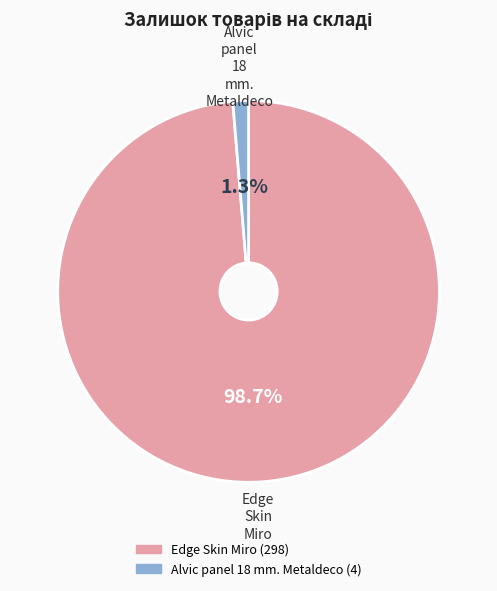

Is Alvic panel 18 mm. Metaldeco the majority of the pie?

No